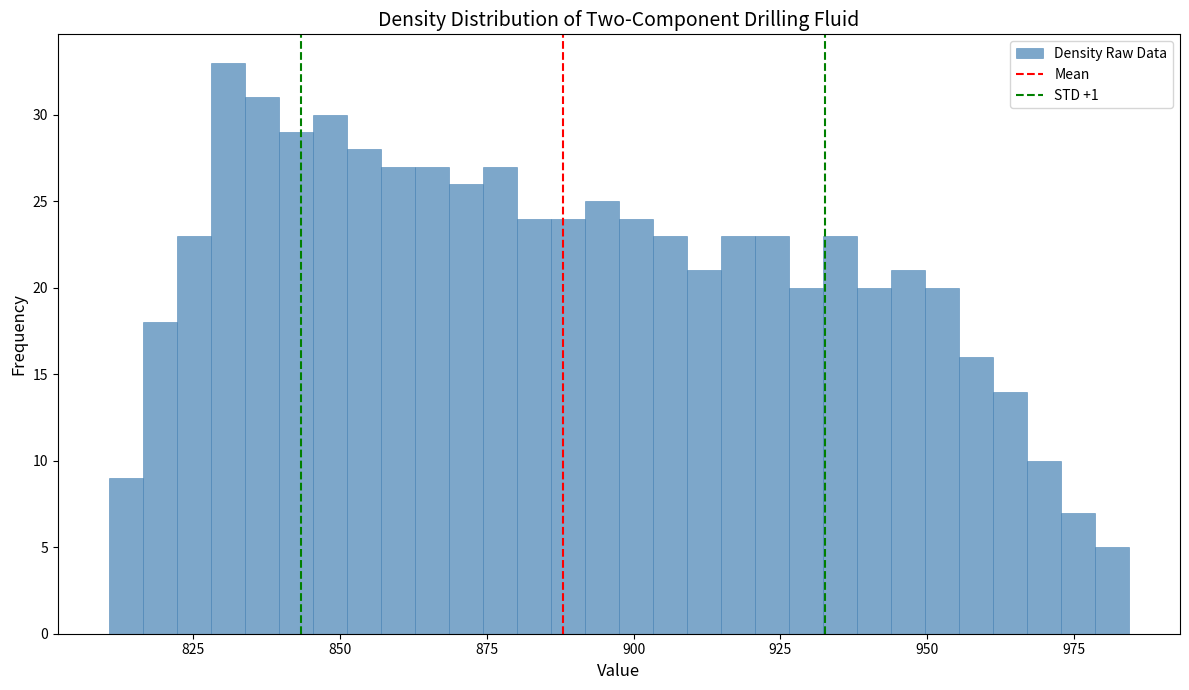

Around what value on the x-axis is the tallest bar? Give the approximate position of its centre, as read against the axis.

830